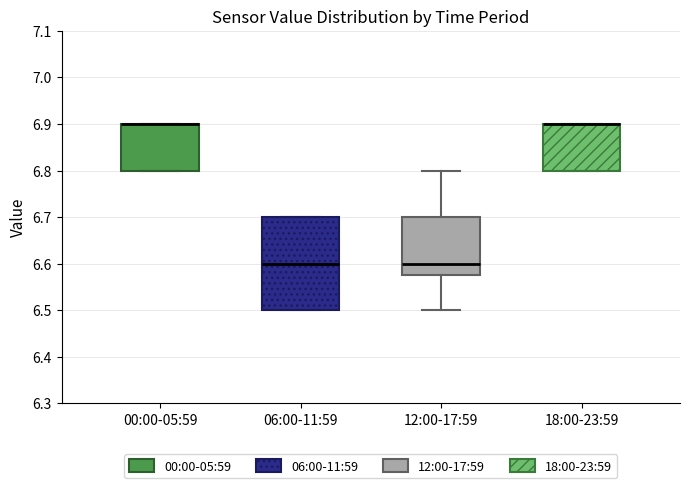

Where does the median line of the box for 06:00-11:59 sit on the y-axis? The values are not printed on the chart, so give them approximately, as read against the axis.

6.60